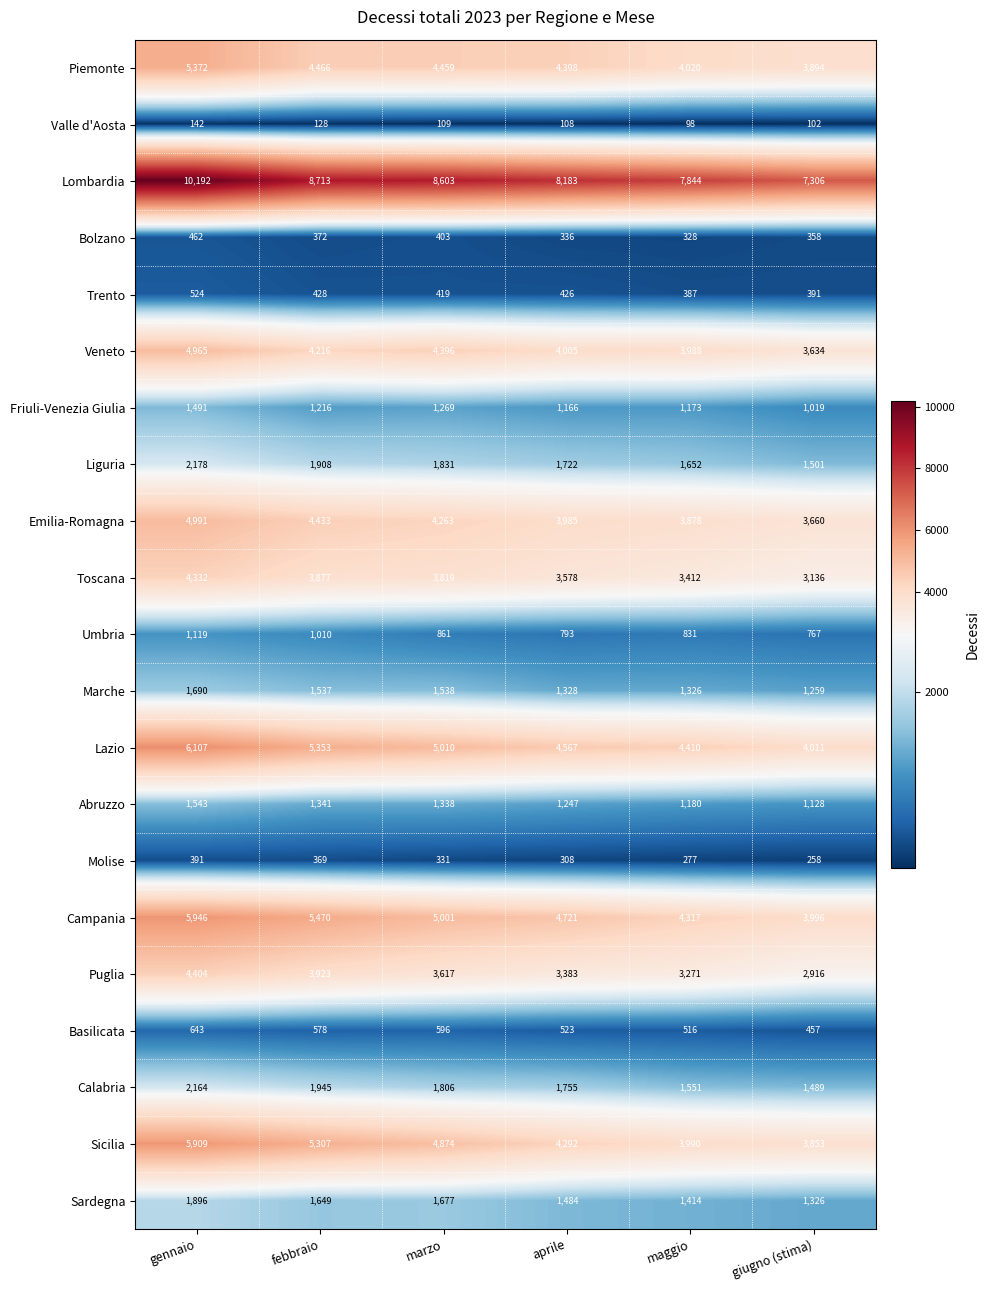

True or false: Umbria has a value of 1761 at febbraio.

False